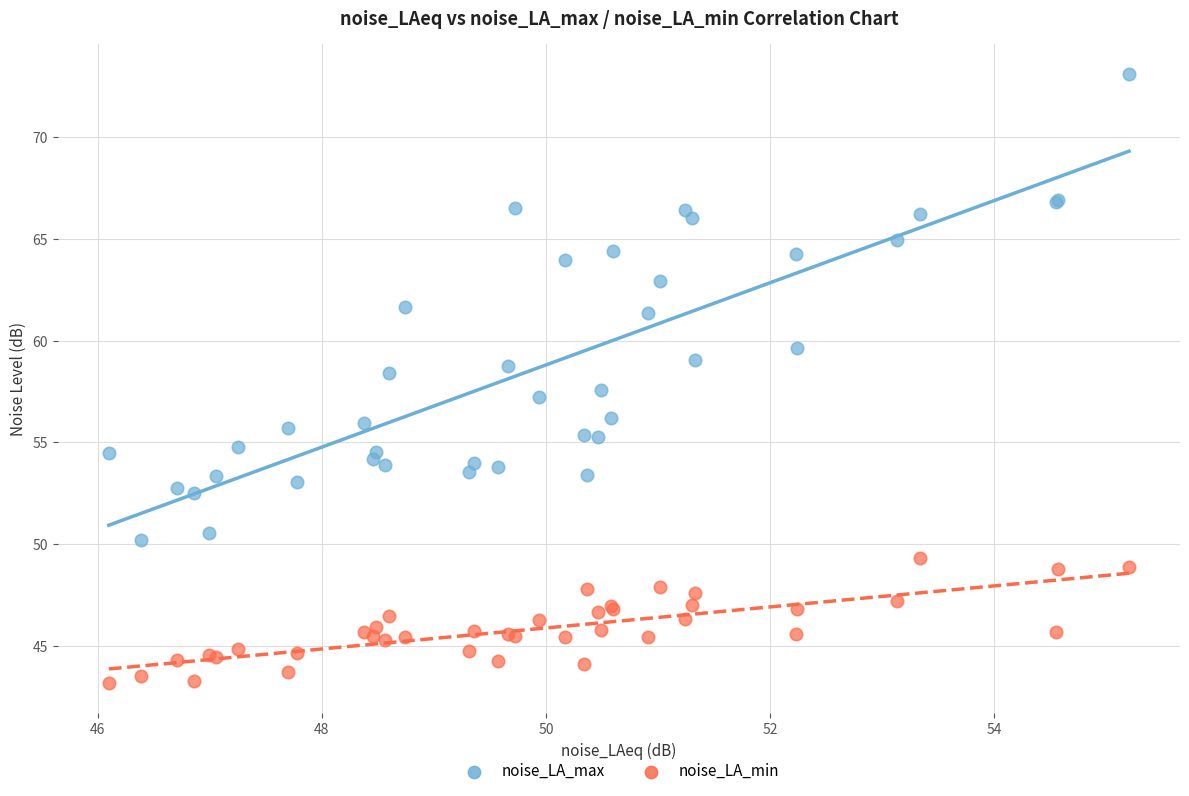

Which series has the widest spread of Y values?

noise_LA_max